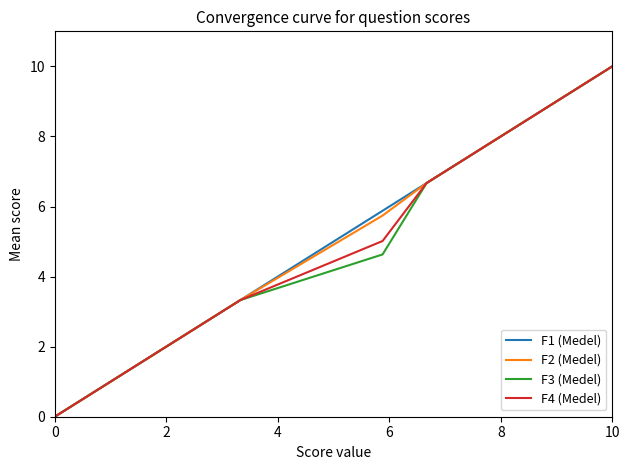

What is the maximum value shown in the chart?

10.0